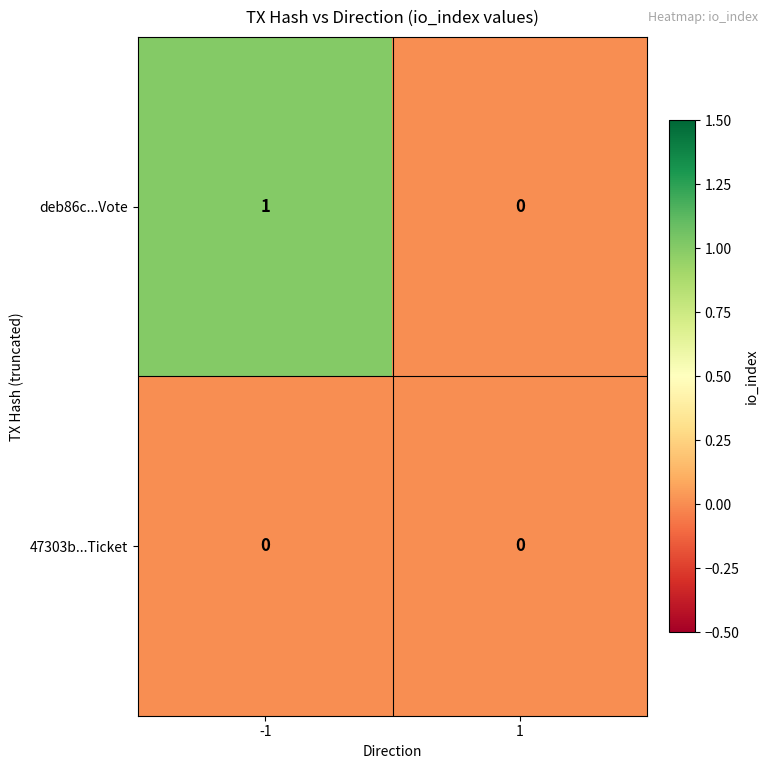

What is the spread (max minus min) of values at -1?

1